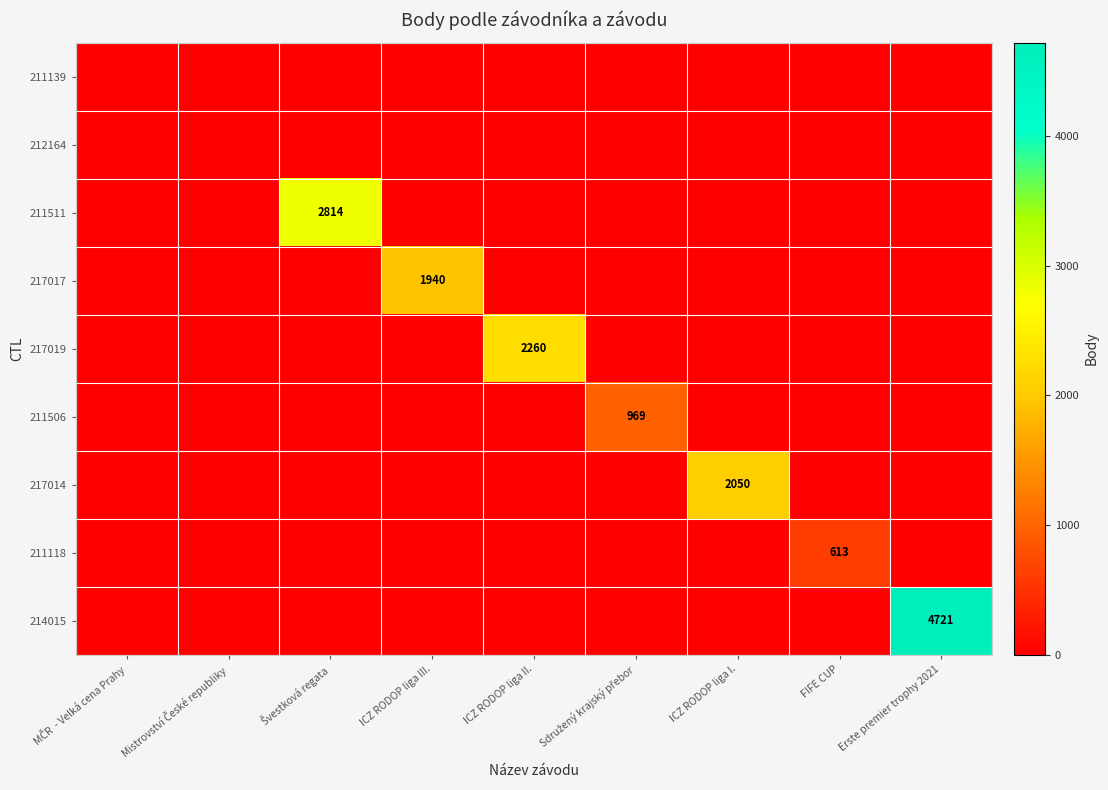

What is the maximum value shown in the chart?

4721